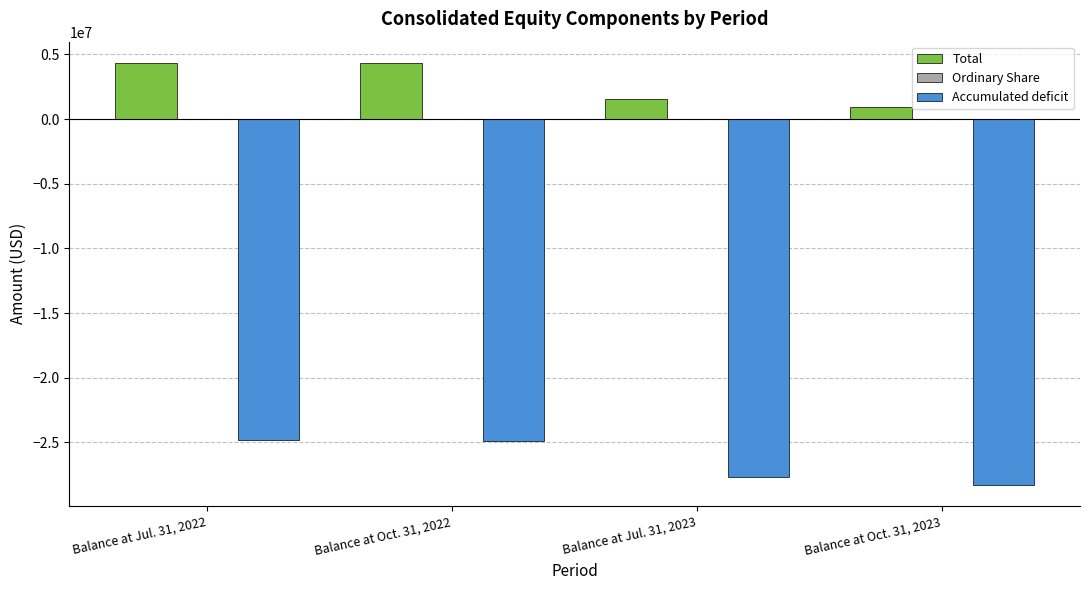

What is the highest value of the Accumulated deficit series?

-24784325